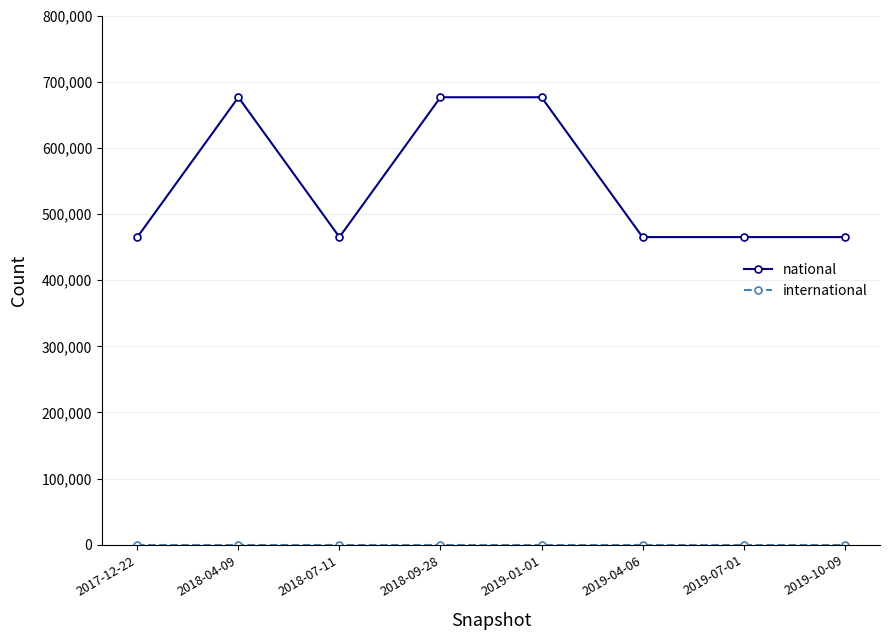

What is the maximum value for national?

676434